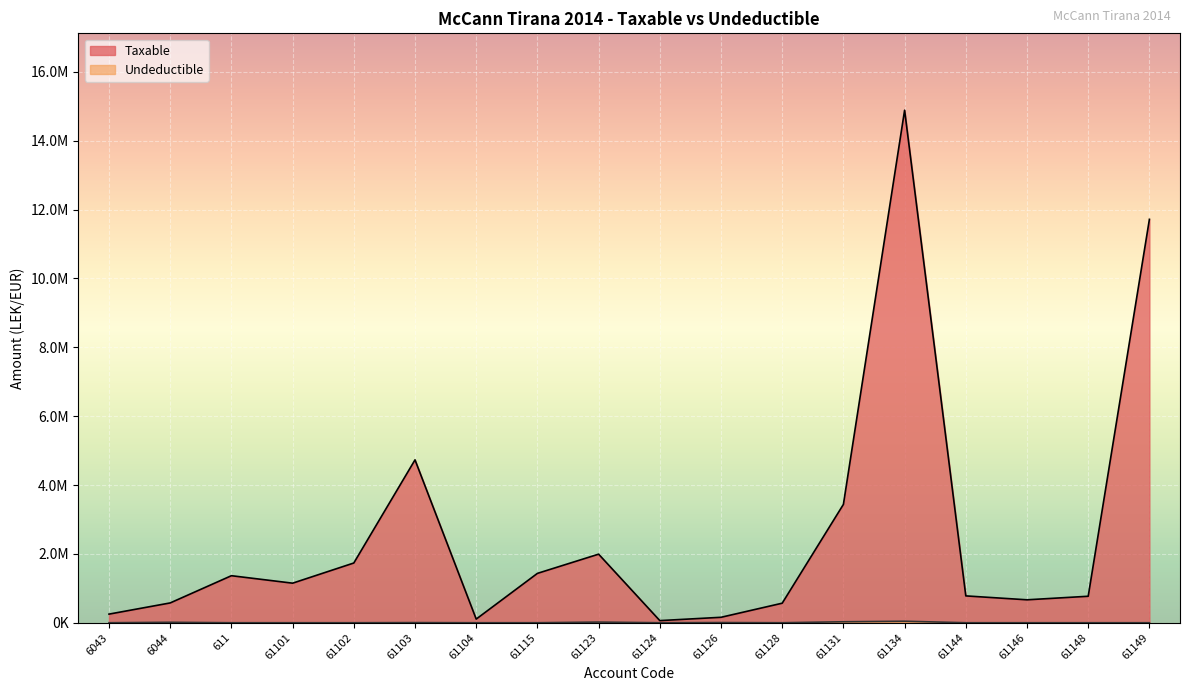

Is it true that Undeductible equals 1223.3 at 61103?

False